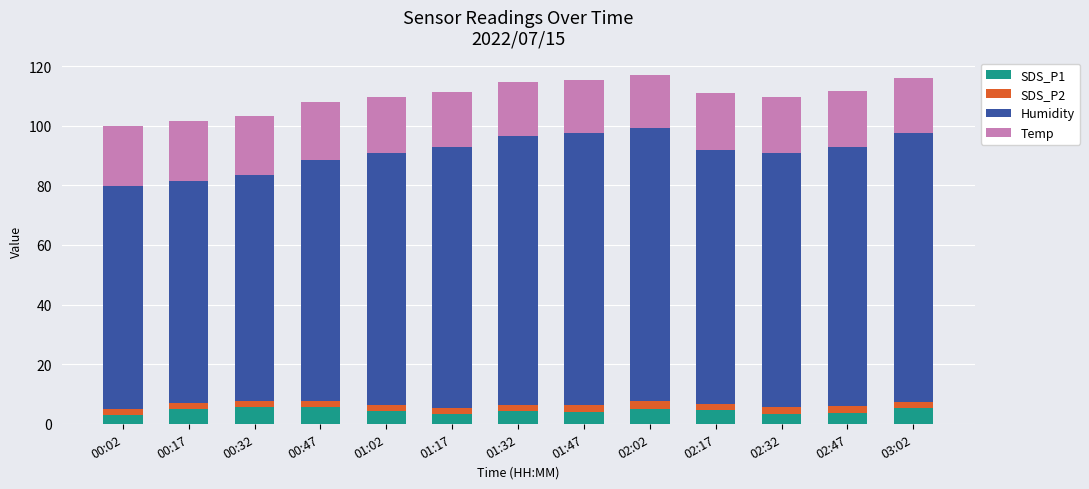

What is the difference between the maximum and second lowest values in the SDS_P1 series?

2.6